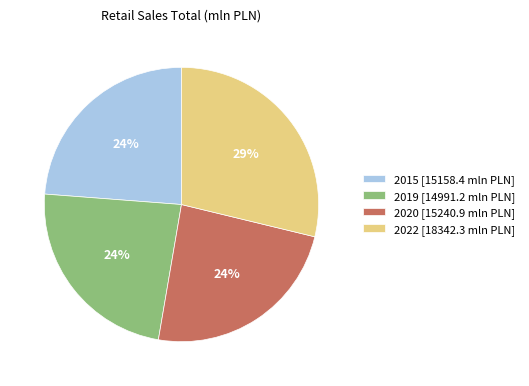

Approximately how many times larger is the value at 2019 compared to 2015?

1.0